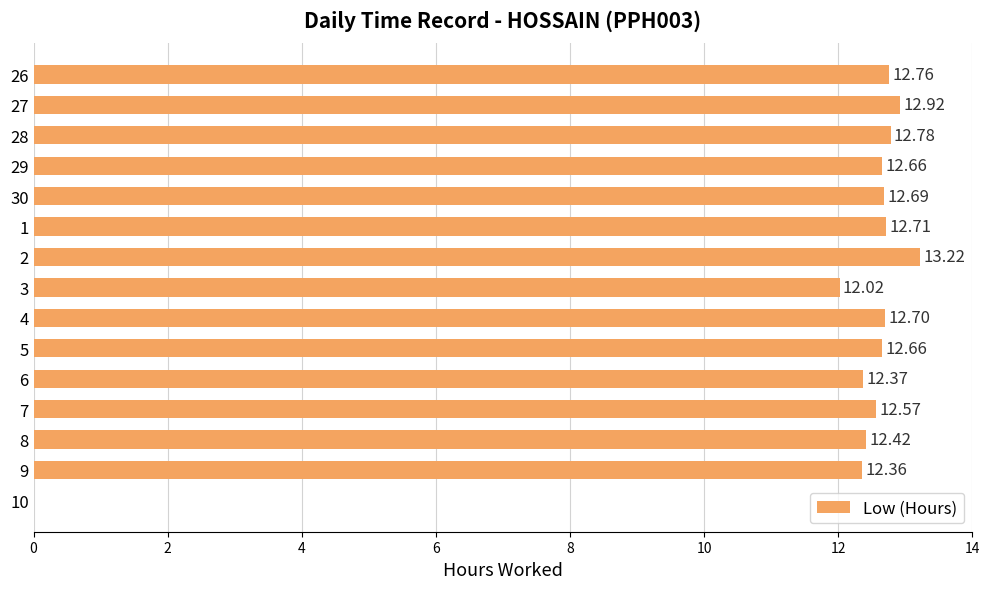

Approximately how many times larger is the value at 9 compared to 26?

1.0